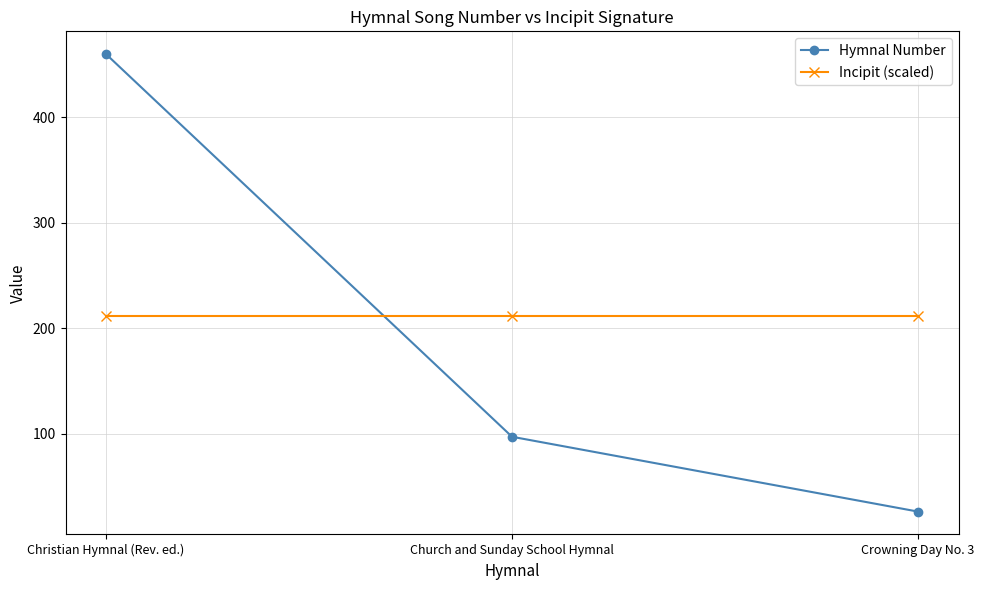

Where is Hymnal Number nearest to the value 243?

Church and Sunday School Hymnal